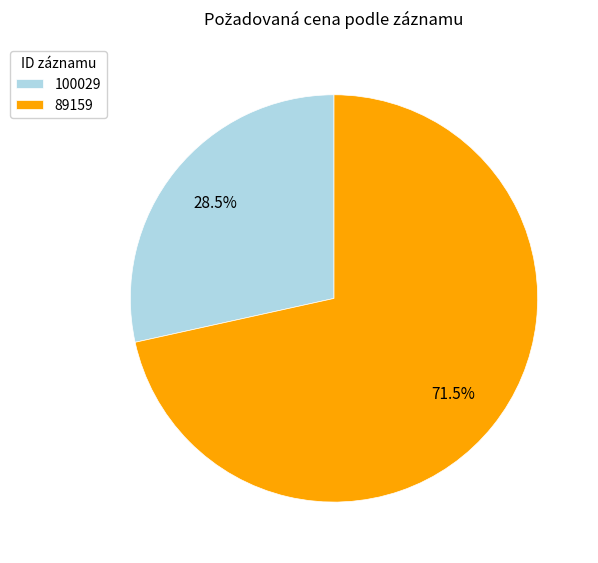

What percentage do 100029 and 89159 together represent?

100.0%